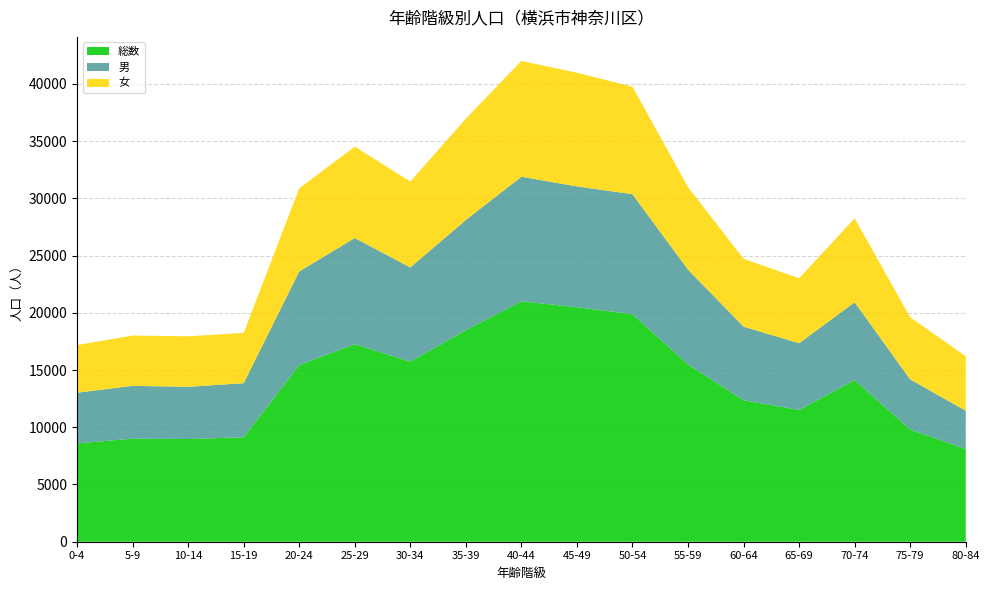

Reading left to right, list all the values displayed in this chart.

総数: 8591	9007	8974	9124	15438	17261	15735	18482	21003	20487	19878	15491	12361	11510	14128	9805	8103
男: 4425	4614	4559	4726	8174	9272	8228	9628	10886	10554	10482	8276	6430	5833	6793	4375	3339
女: 4166	4393	4415	4398	7264	7989	7507	8854	10117	9933	9396	7215	5931	5677	7335	5430	4764